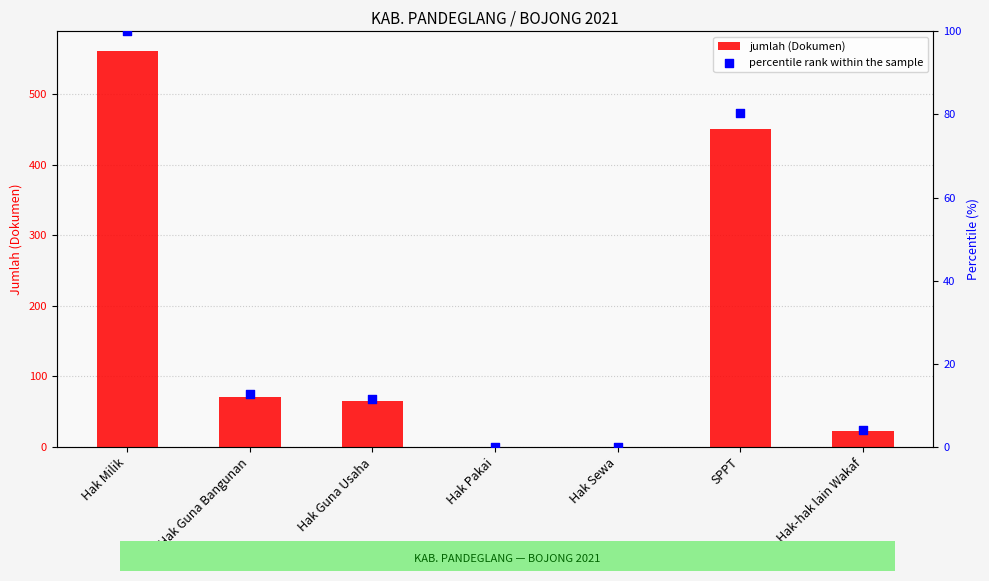

Which series contains the highest Y value?

jumlah (Dokumen)